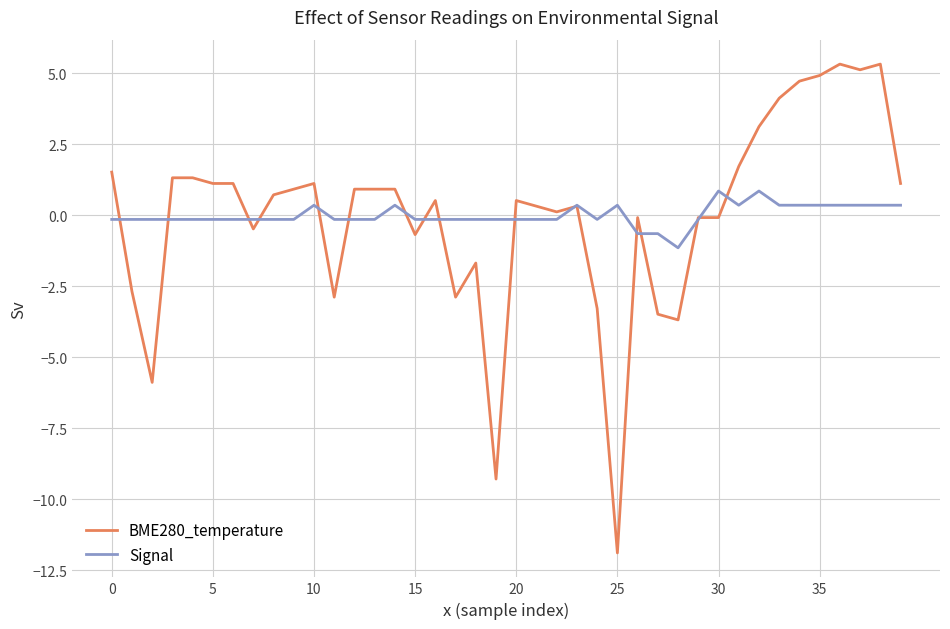

Reading left to right, transcribe all the data shown in this chart.

BME280_temperature: 1.5	-2.7	-5.9	1.3	1.3	1.1	1.1	-0.5	0.7	0.9	1.1	-2.9	0.9	0.9	0.9	-0.7	0.5	-2.9	-1.7	-9.3	0.5	0.3	0.1	0.3	-3.3	-11.9	-0.1	-3.5	-3.7	-0.1	-0.1	1.7	3.1	4.1	4.7	4.9	5.3	5.1	5.3	1.1
Signal: -0.1	-0.1	-0.1	-0.1	-0.1	-0.1	-0.1	-0.1	-0.1	-0.1	0.4	-0.1	-0.1	-0.1	0.4	-0.1	-0.1	-0.1	-0.1	-0.1	-0.1	-0.1	-0.1	0.4	-0.1	0.4	-0.6	-0.6	-1.1	-0.1	0.9	0.4	0.9	0.4	0.4	0.4	0.4	0.4	0.4	0.4